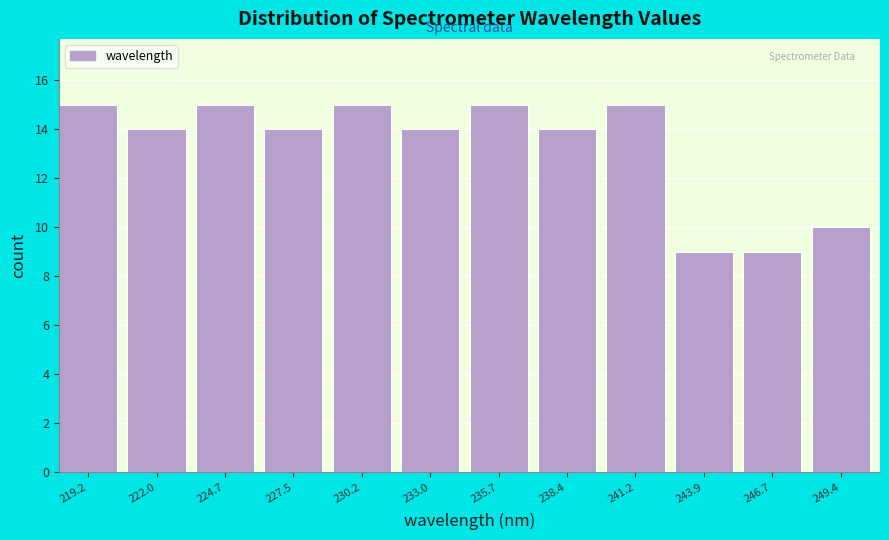

Reading left to right, transcribe this chart: for each bar, give the range it covers on the x-axis and its height. Neither the bar edges nor the heights are printed on the chart, so give them approximately, as read against the axes.

218.0 to 221.0: 15
221.0 to 223.5: 14
223.5 to 226.5: 15
226.5 to 229.0: 14
229.0 to 232.0: 15
232.0 to 234.5: 14
234.5 to 237.5: 15
237.5 to 240.0: 14
240.0 to 243.0: 15
243.0 to 245.5: 9
245.5 to 248.5: 9
248.5 to 251.0: 10